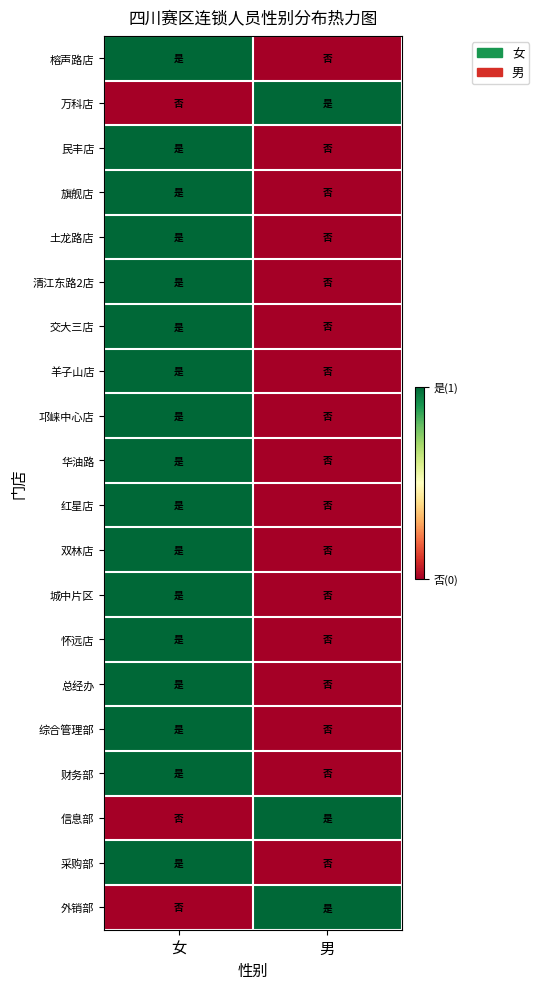

How many distinct data groups are displayed?

20